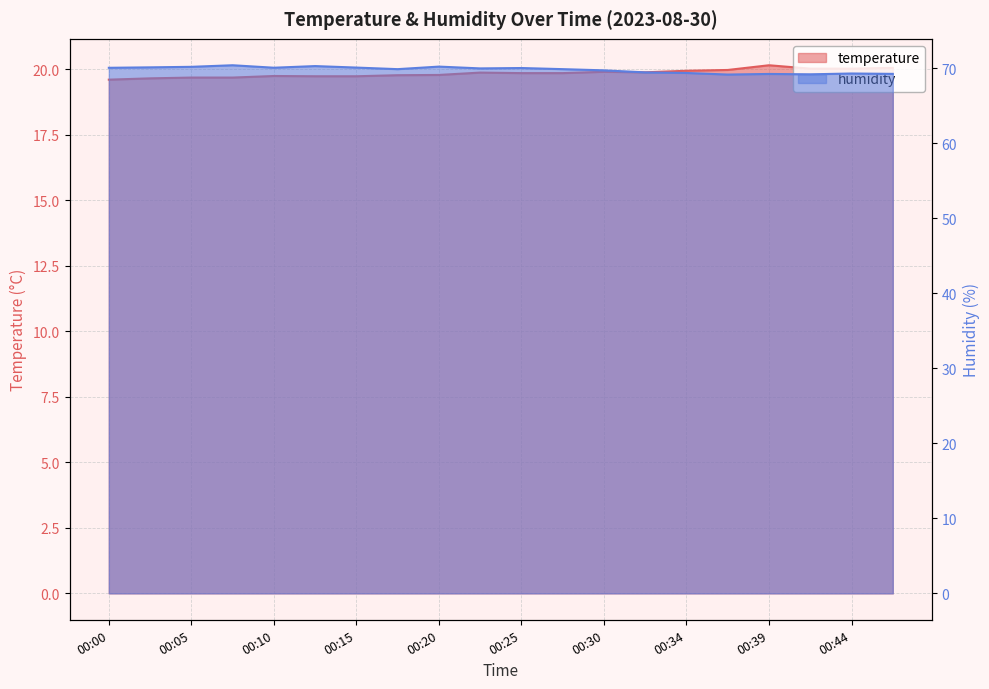

Reading right to left, list all the values displayed in this chart.

temperature: 00:47=20.1	00:44=20.0	00:42=20.0	00:39=20.1	00:37=20.0	00:34=19.9	00:32=19.9	00:30=19.9	00:27=19.9	00:25=19.9	00:22=19.9	00:20=19.8	00:17=19.8	00:15=19.7	00:13=19.7	00:10=19.7	00:08=19.7	00:05=19.7	00:03=19.6	00:00=19.6
humidity: 00:47=69.3	00:44=69.3	00:42=69.2	00:39=69.3	00:37=69.2	00:34=69.4	00:32=69.5	00:30=69.8	00:27=69.9	00:25=70.1	00:22=70.0	00:20=70.2	00:17=69.9	00:15=70.1	00:13=70.3	00:10=70.1	00:08=70.4	00:05=70.2	00:03=70.2	00:00=70.1